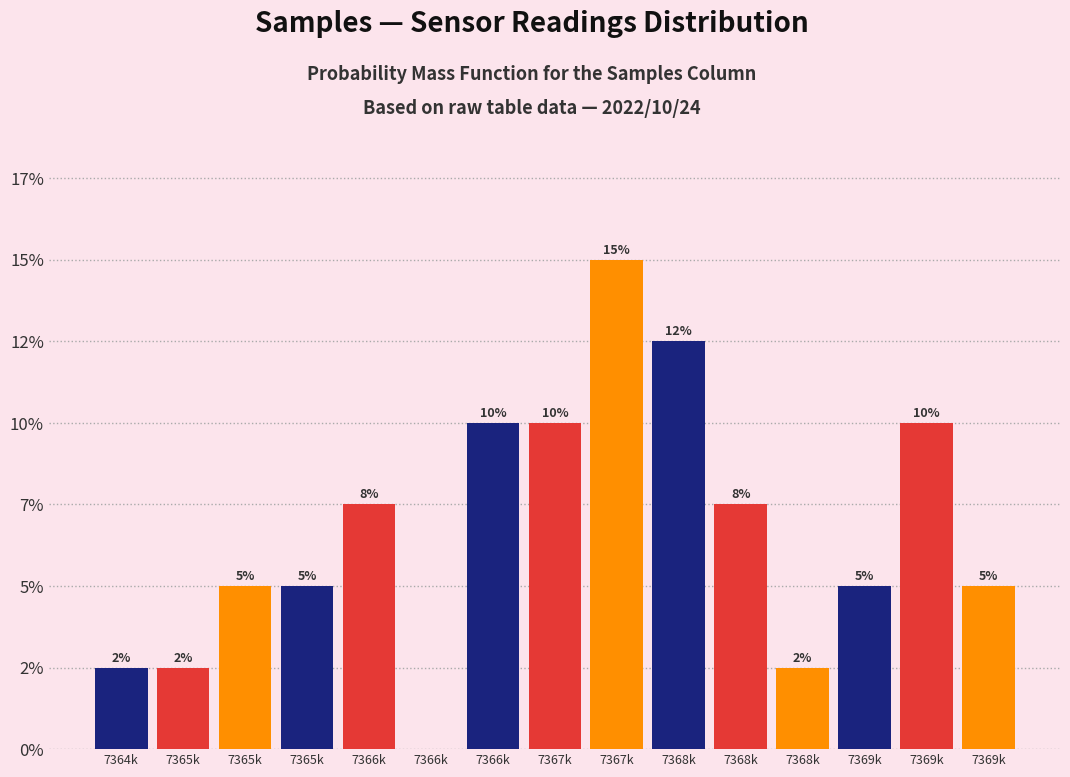

Are the bars horizontal?

No